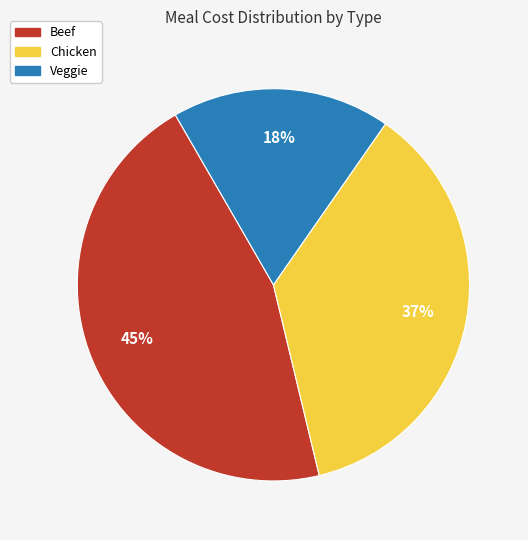

The Beef slice represents 45% of the pie. True or false?

True